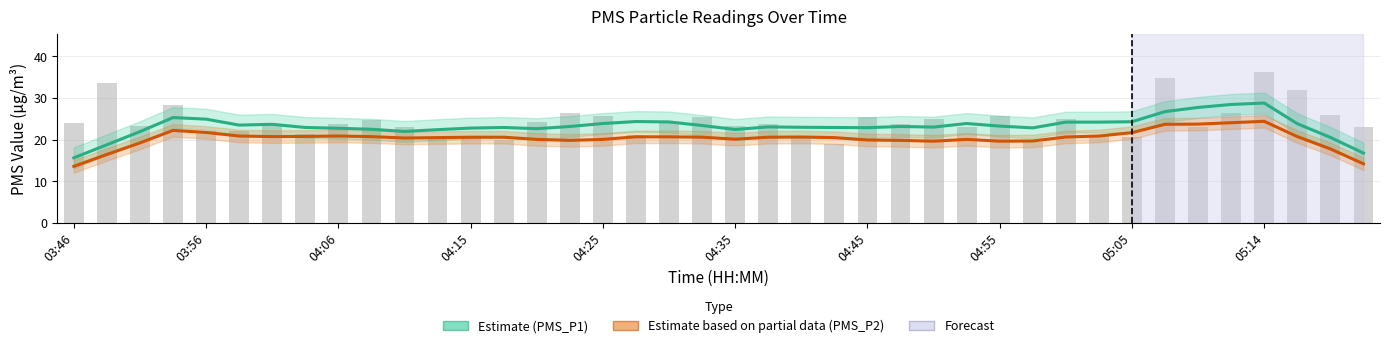

At how many categories does at least one series exceed 26?

8